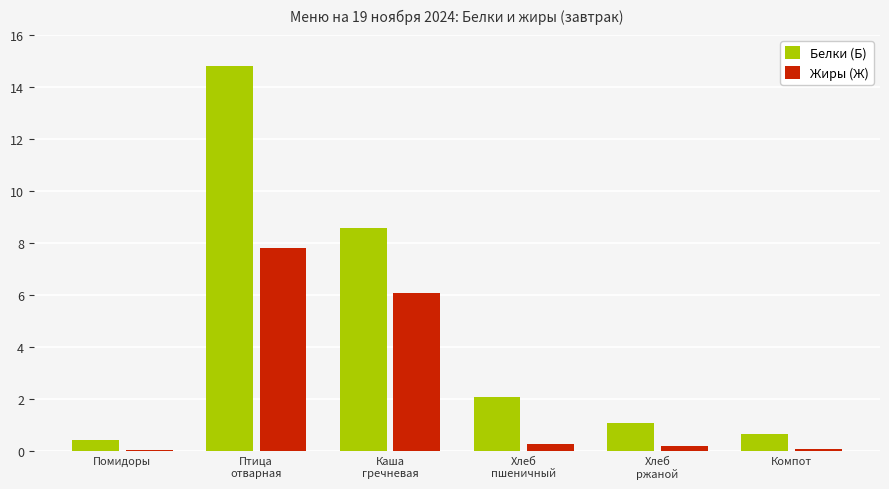

Which series has the largest total across all categories?

Белки (Б)